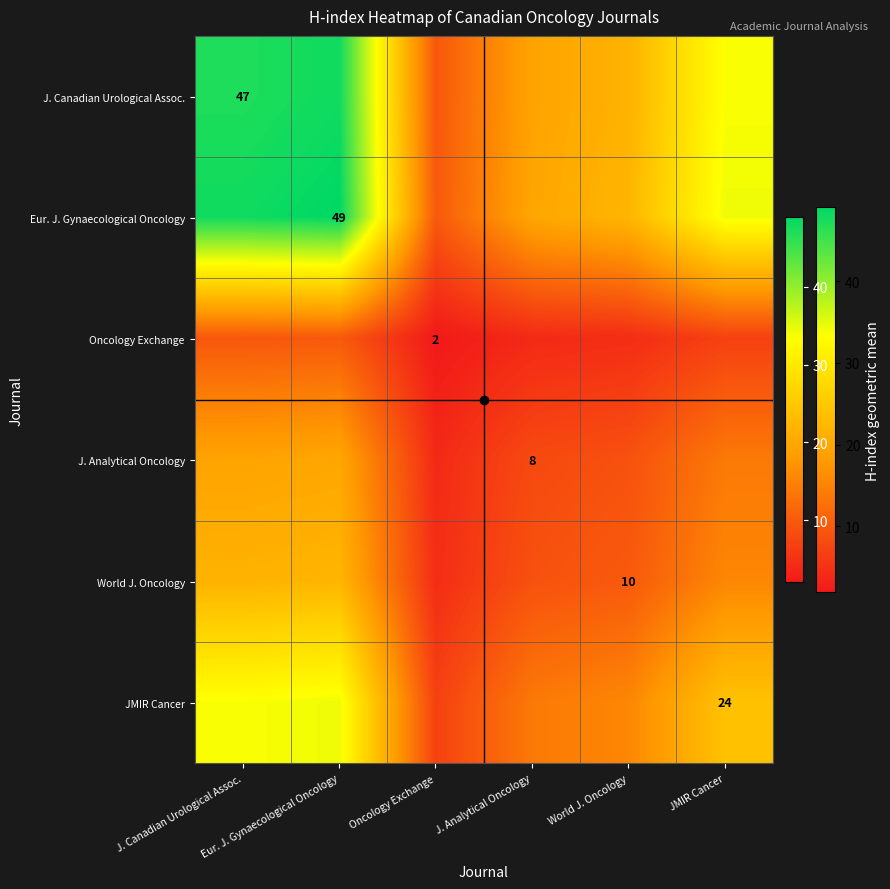

Read the JMIR Cancer value at J. Analytical Oncology.

13.9